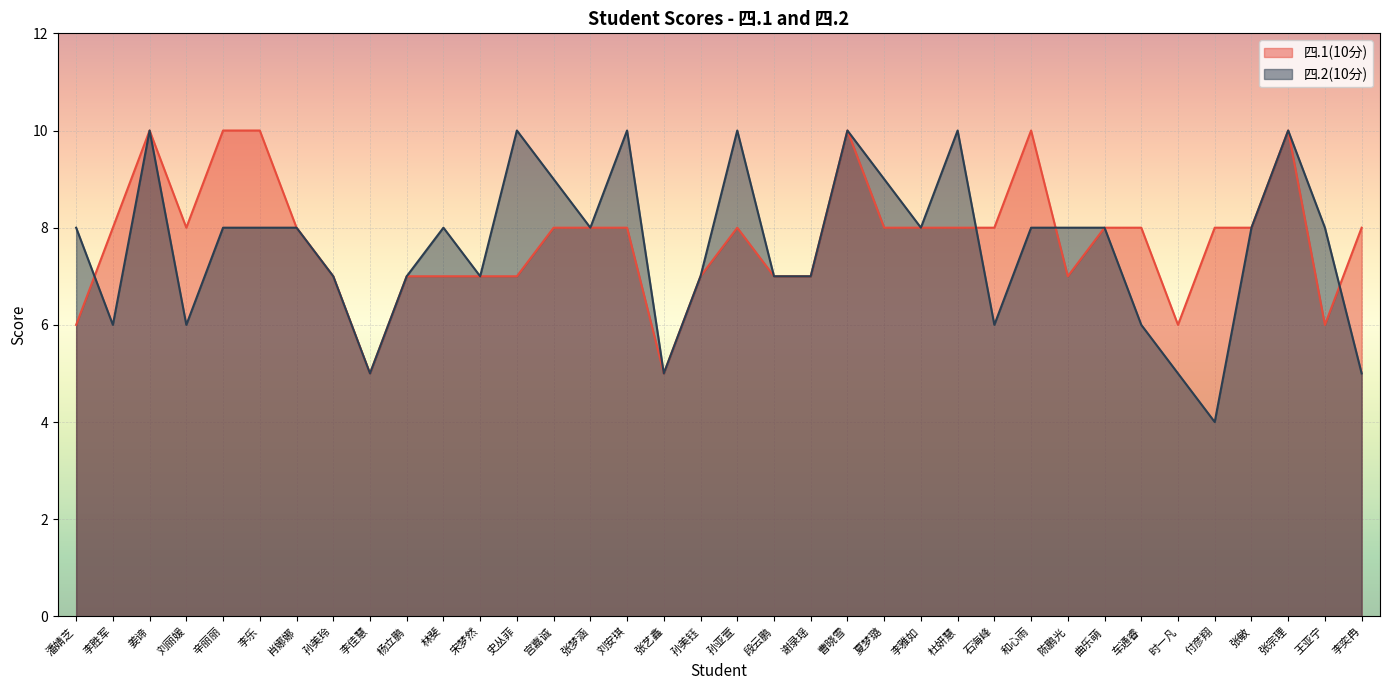

Reading left to right, what are all the values shown in this chart?

四.1(10分): 潘婧芝=6	李胜军=8	姜谛=10	刘丽媛=8	辛丽丽=10	李乐=10	肖娜娜=8	孙美玲=7	李佳慧=5	杨立鹏=7	林斐=7	宋梦然=7	史丛菲=7	宫嘉诚=8	张梦涵=8	刘安琪=8	张艺鑫=5	孙美钰=7	孙亚萱=8	段云鹏=7	谢录瑶=7	曹晓雪=10	夏梦璐=8	李雅如=8	杜妍慧=8	石海峰=8	和心雨=10	陈鹏光=7	曲乐萌=8	车通睿=8	时一凡=6	付彦翔=8	张敏=8	张宗理=10	王亚宁=6	李奕冉=8
四.2(10分): 潘婧芝=8	李胜军=6	姜谛=10	刘丽媛=6	辛丽丽=8	李乐=8	肖娜娜=8	孙美玲=7	李佳慧=5	杨立鹏=7	林斐=8	宋梦然=7	史丛菲=10	宫嘉诚=9	张梦涵=8	刘安琪=10	张艺鑫=5	孙美钰=7	孙亚萱=10	段云鹏=7	谢录瑶=7	曹晓雪=10	夏梦璐=9	李雅如=8	杜妍慧=10	石海峰=6	和心雨=8	陈鹏光=8	曲乐萌=8	车通睿=6	时一凡=5	付彦翔=4	张敏=8	张宗理=10	王亚宁=8	李奕冉=5